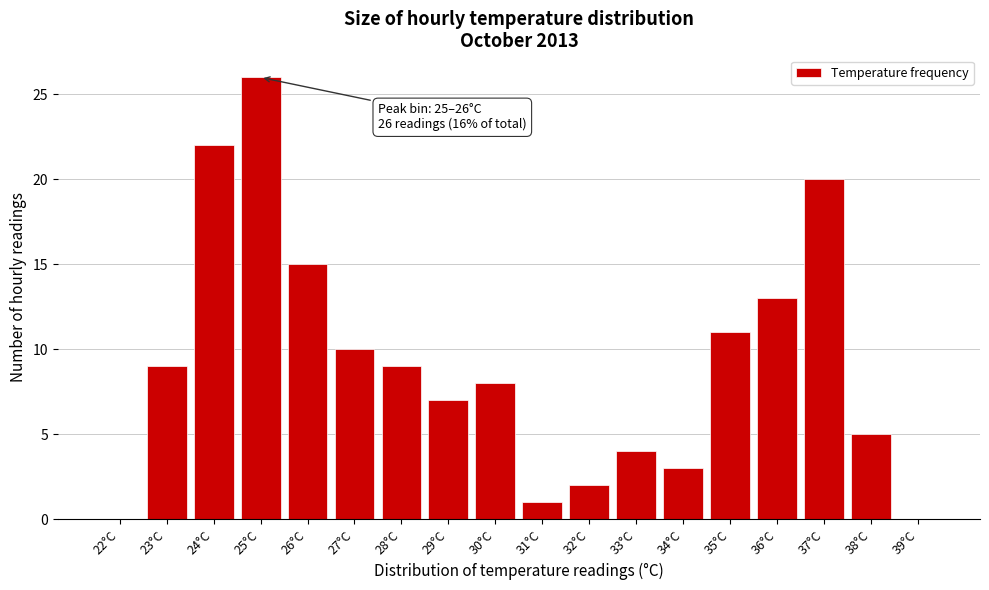

Reading left to right, transcribe all the data shown in this chart.

22°C=0	23°C=9	24°C=22	25°C=26	26°C=15	27°C=10	28°C=9	29°C=7	30°C=8	31°C=1	32°C=2	33°C=4	34°C=3	35°C=11	36°C=13	37°C=20	38°C=5	39°C=0